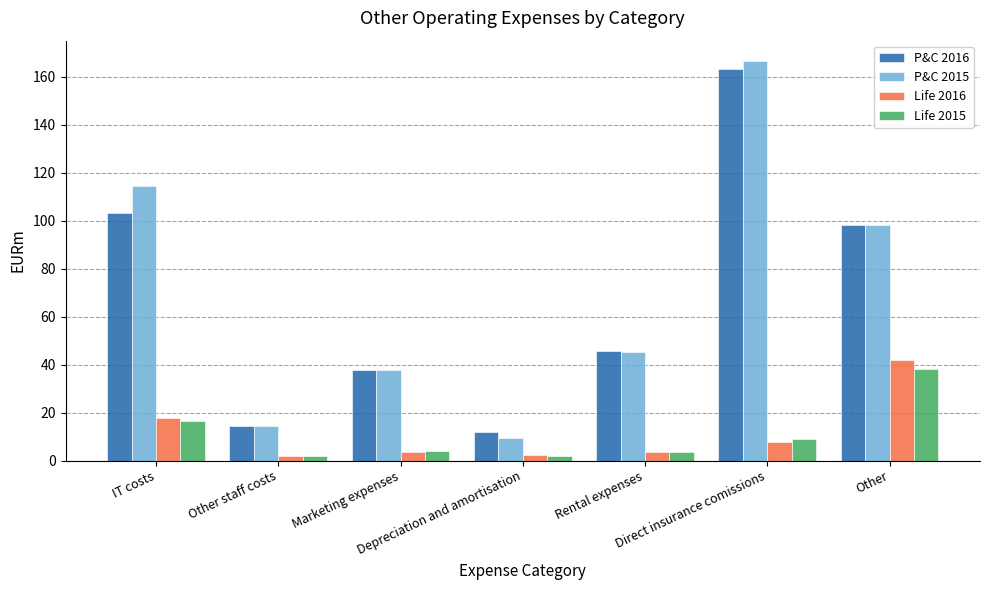

Read the Life 2015 value at Marketing expenses.

4.0